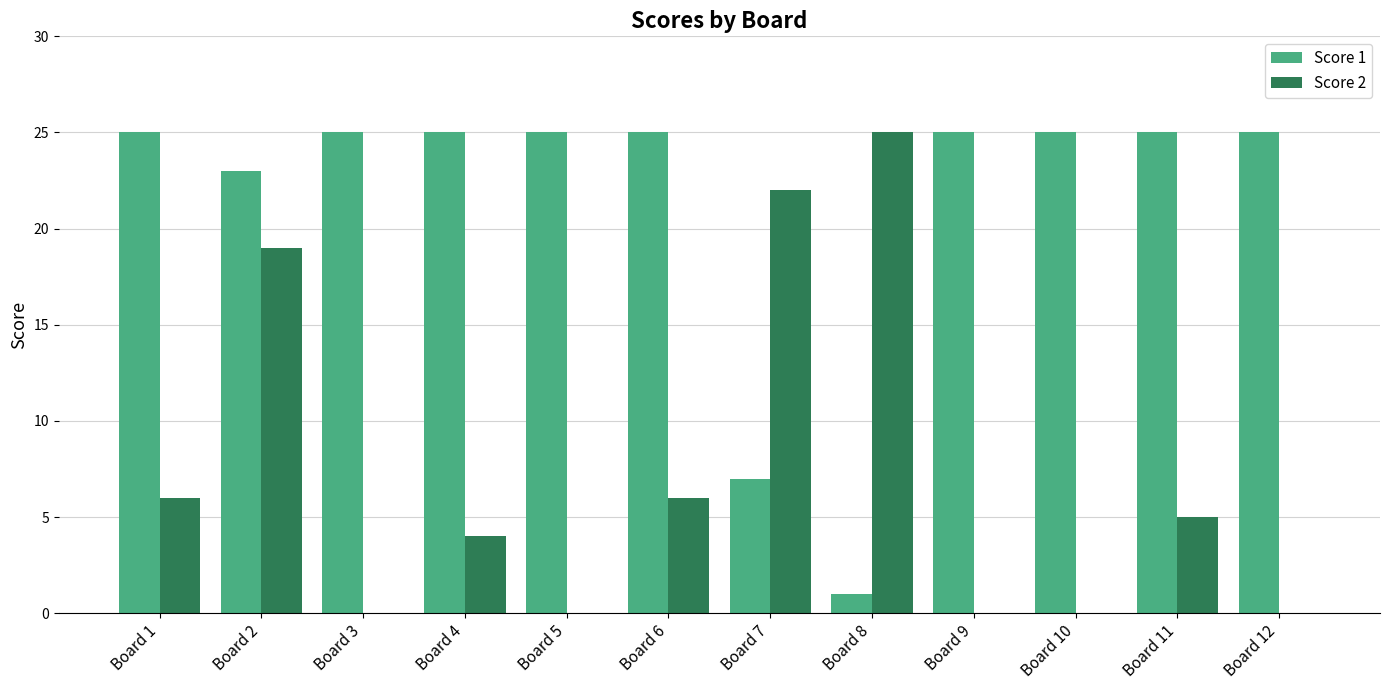

What is the spread (max minus min) of values at Board 10?

25